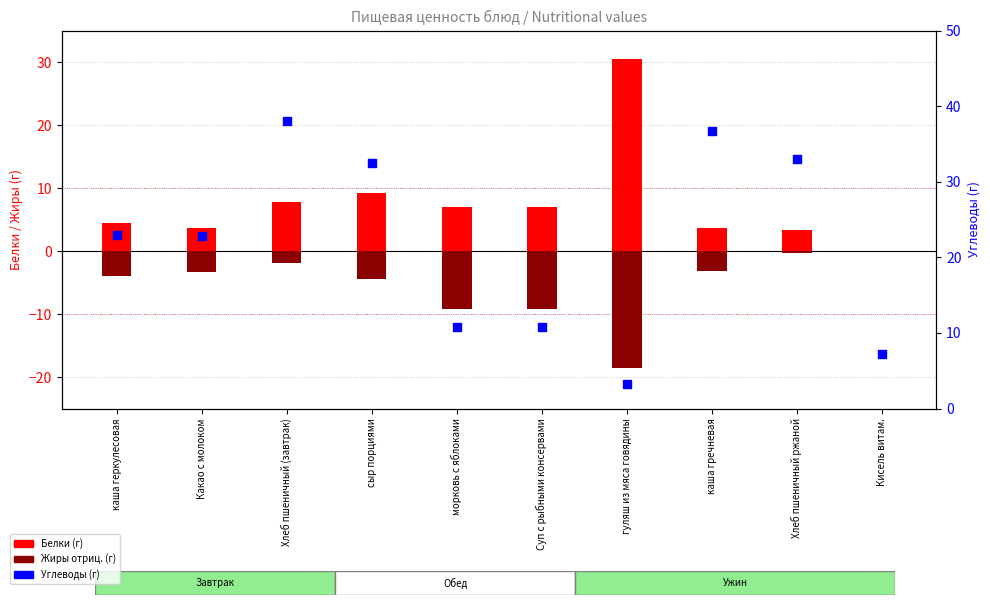

Which series contains the lowest Y value?

Жиры (г)